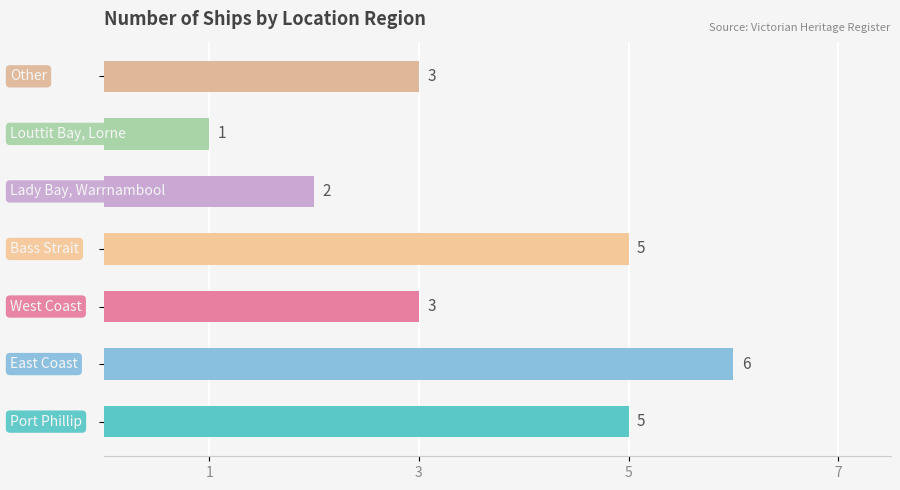

What is the difference between the second highest and second lowest values?

3